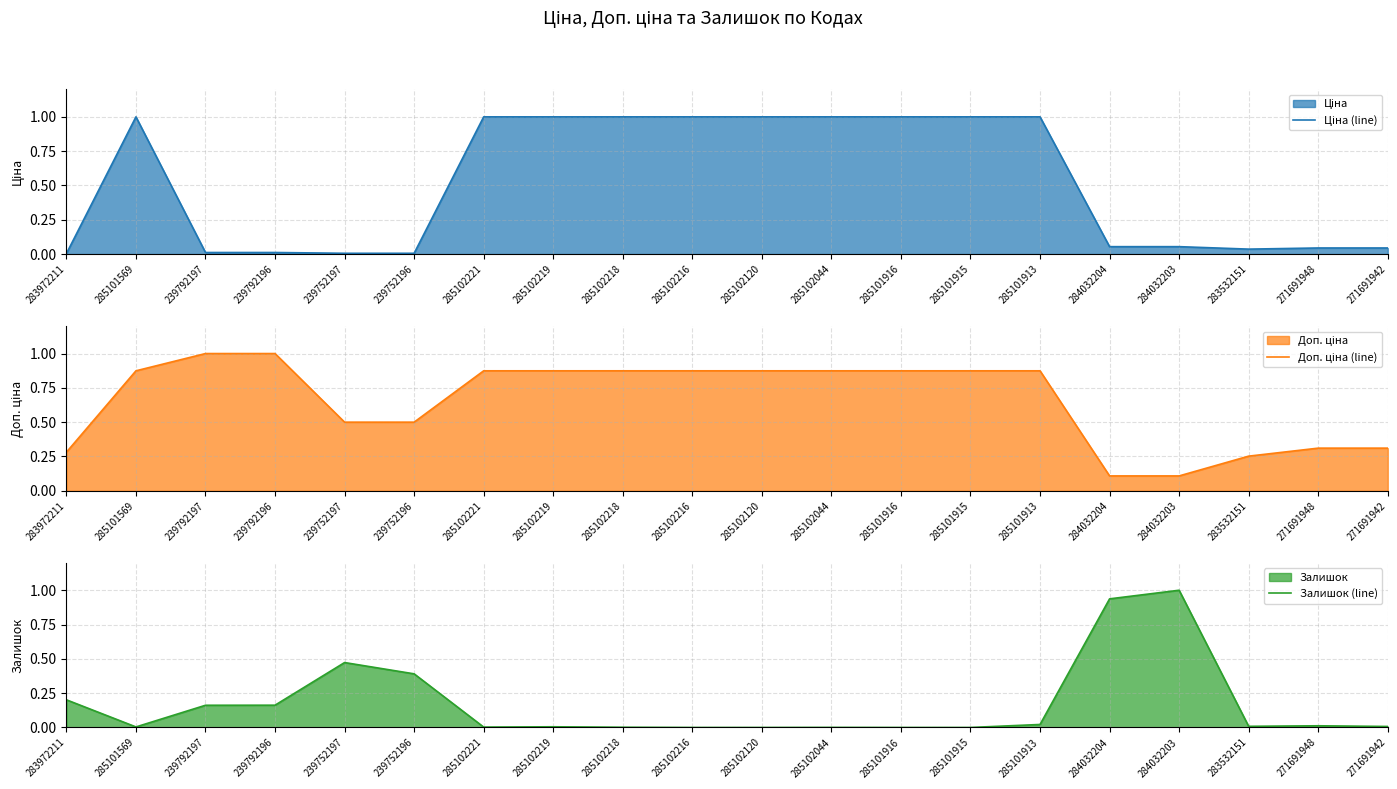

True or false: Ціна (line) and Залишок (line) intersect in this chart.

True